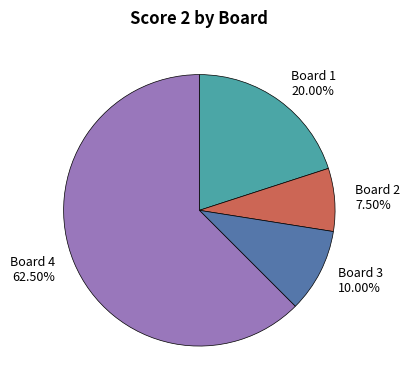

Approximately how many times larger is the value at Board 3 compared to Board 2?

1.3